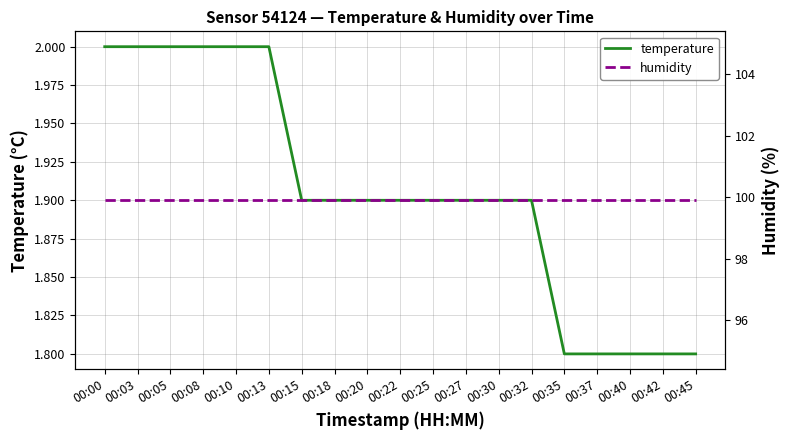

What is the value of the temperature point at the 5th from the left?

2.0